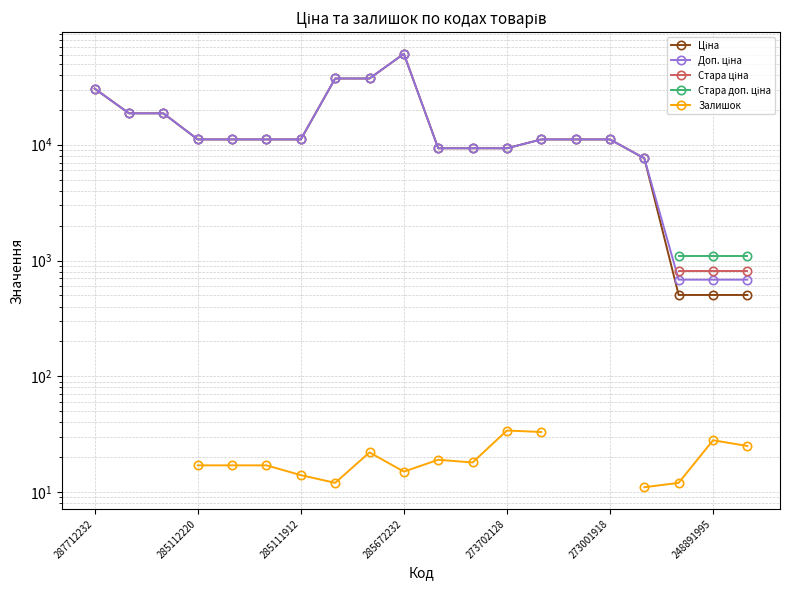

Which series has the widest spread of values?

Ціна